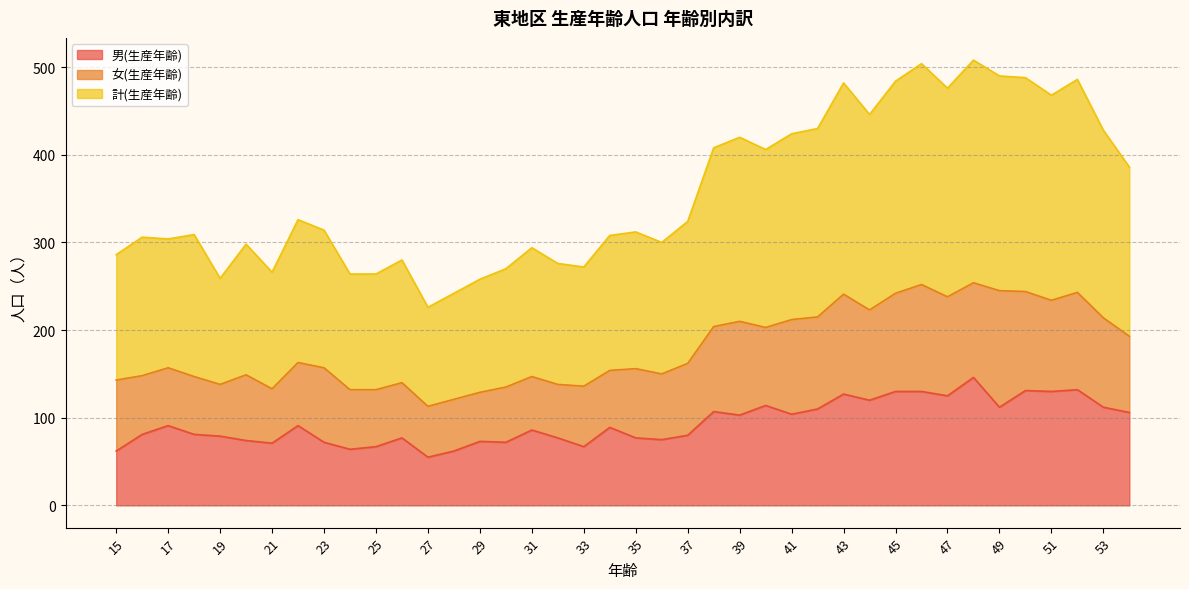

The value of 男(生産年齢) at 31 is 86. True or false?

True